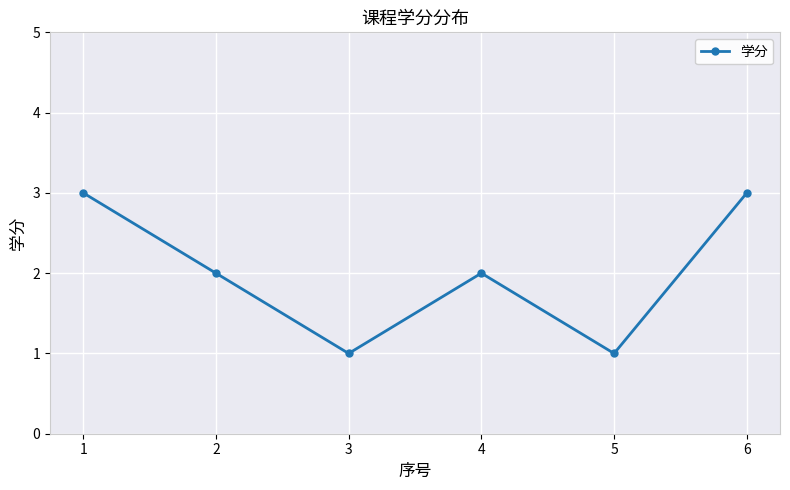

What is the change in value from 4 to 5?

-1